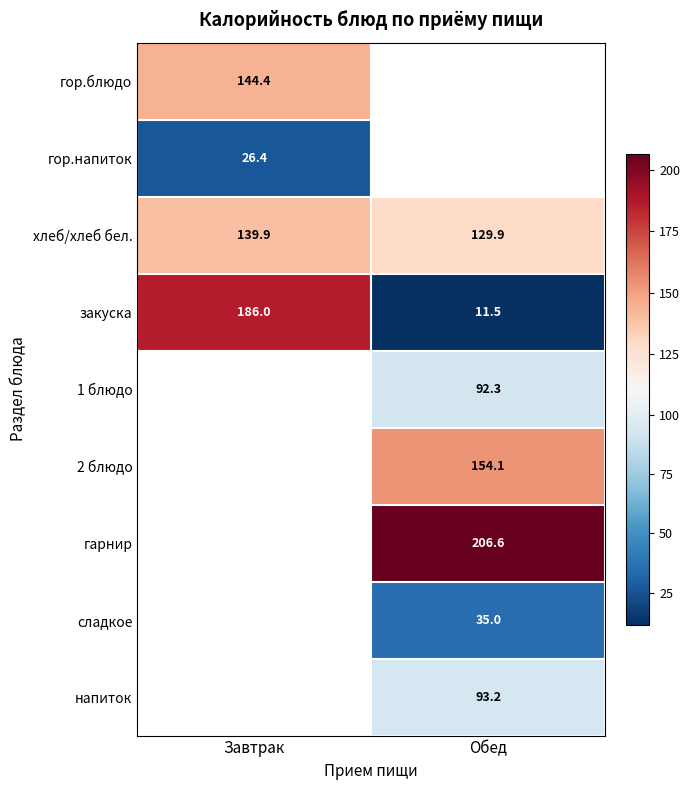

True or false: 2 блюдо has a value of 66.2 at Обед.

False